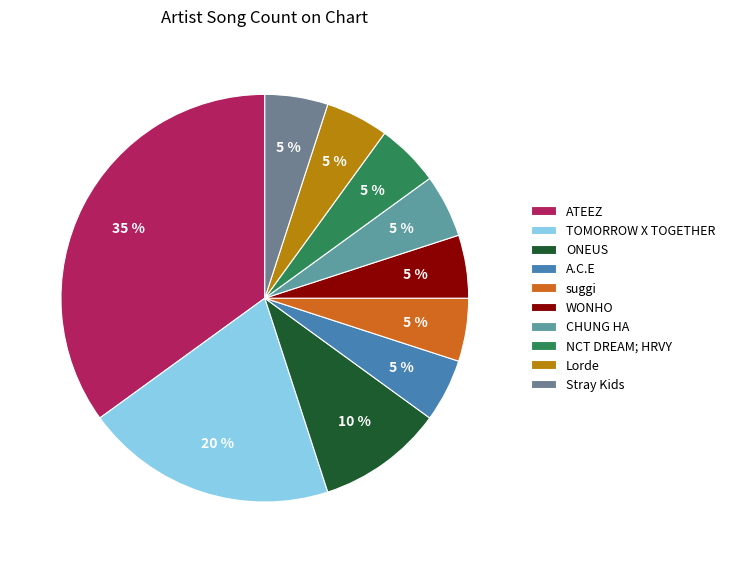

Count the number of slices in the pie.

10